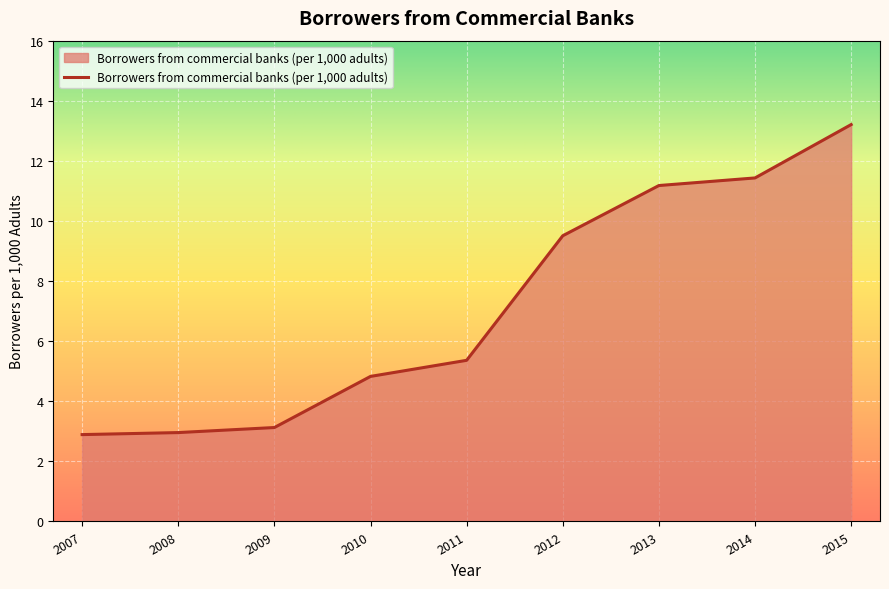

What is the approximate value at 2008?

3.0